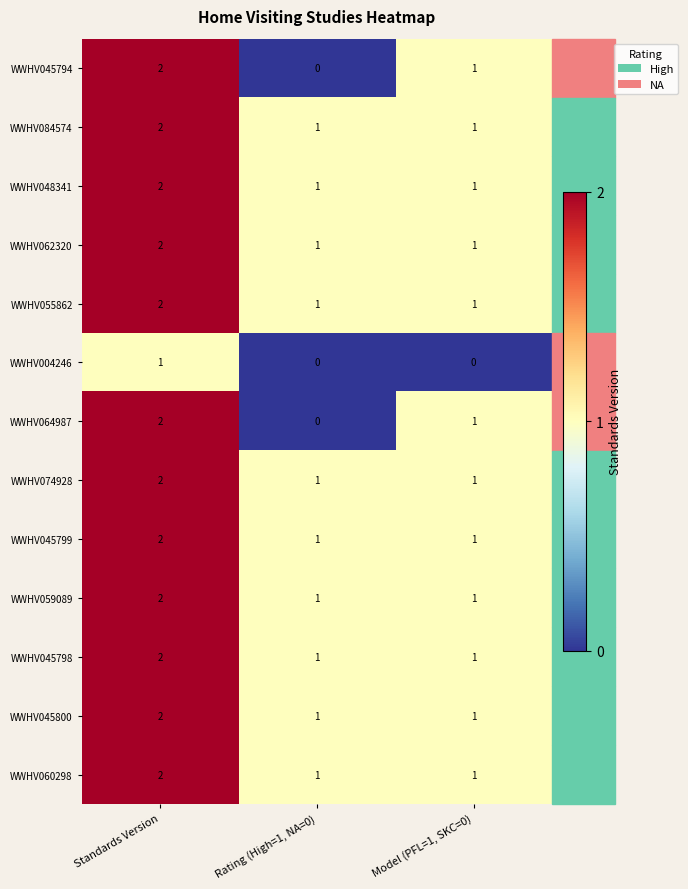

What is the sum of all WWHV055862 values?

4